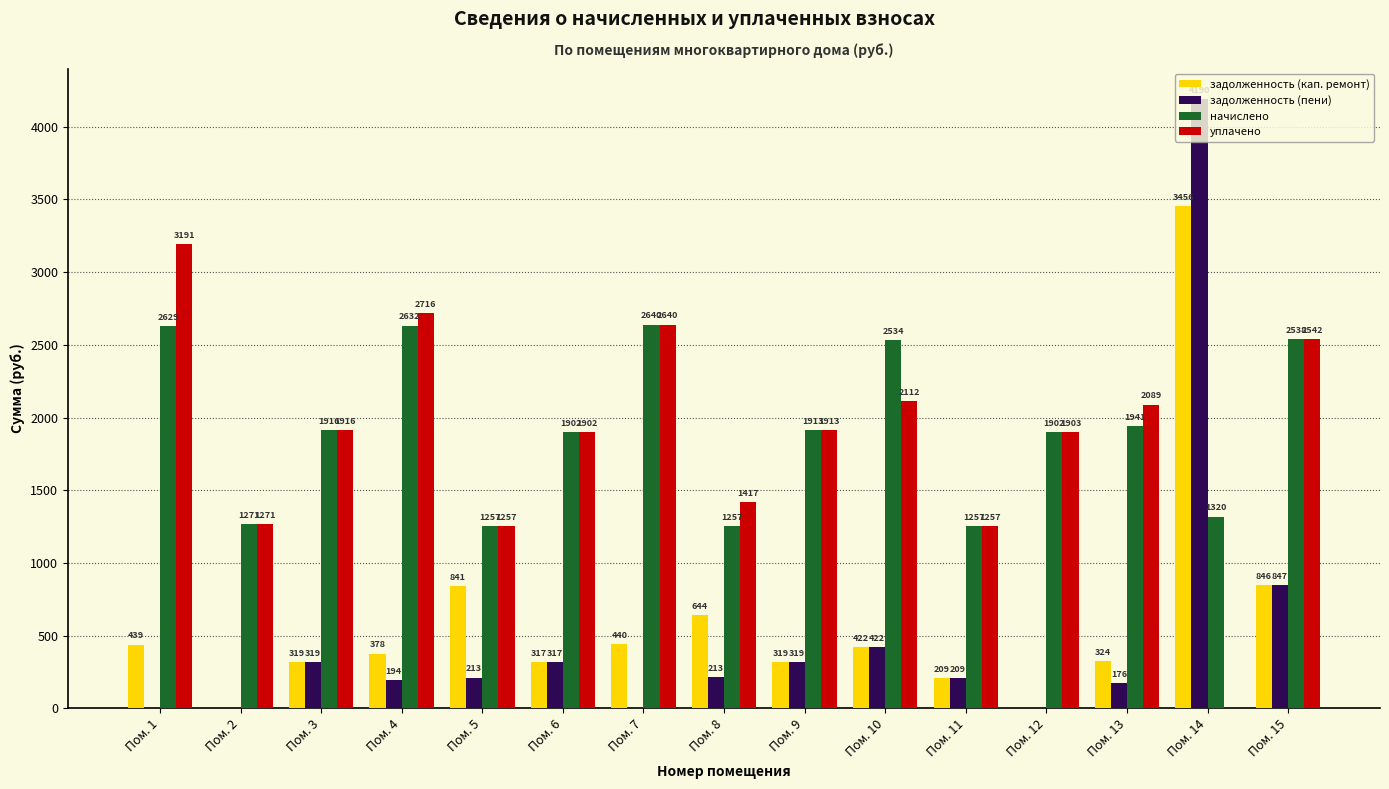

Which series has the largest total across all categories?

начислено